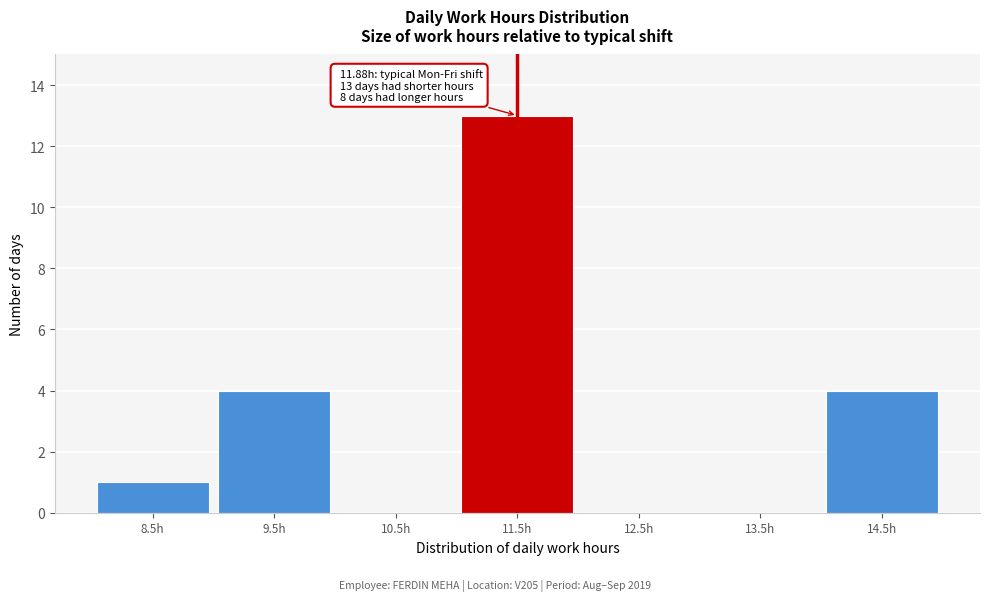

Reading left to right, extract all data points from this chart.

8.5h=1	9.5h=4	10.5h=0	11.5h=13	12.5h=0	13.5h=0	14.5h=4